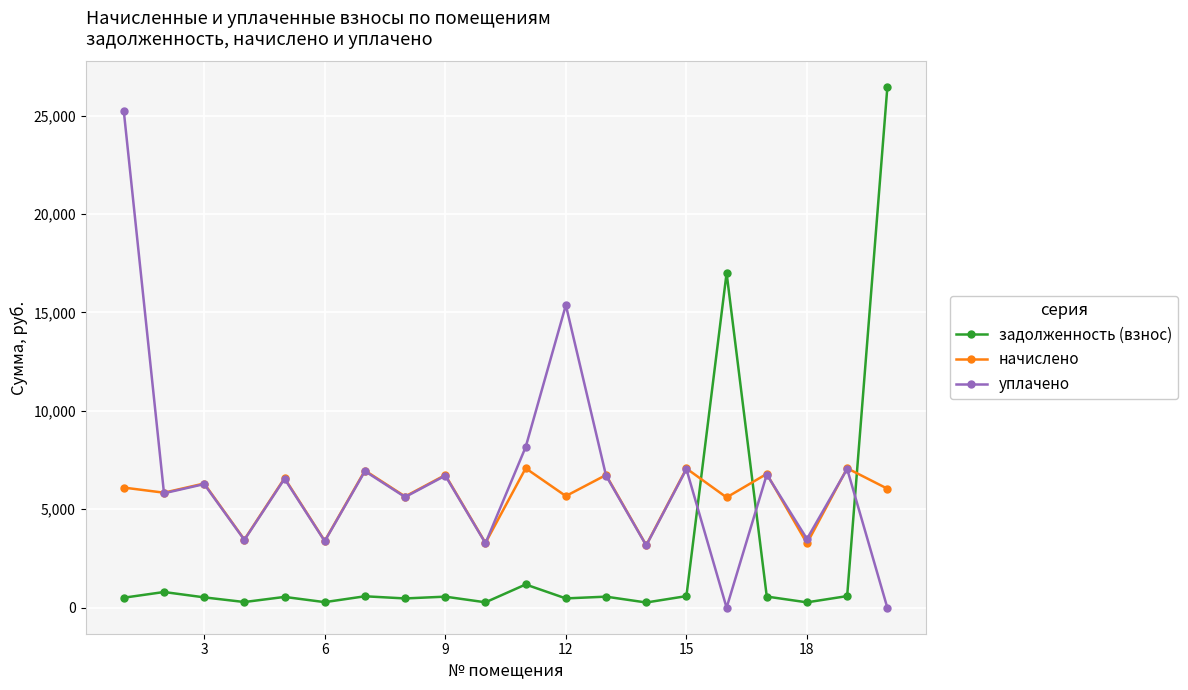

How many data points in начислено are above 6102?

10